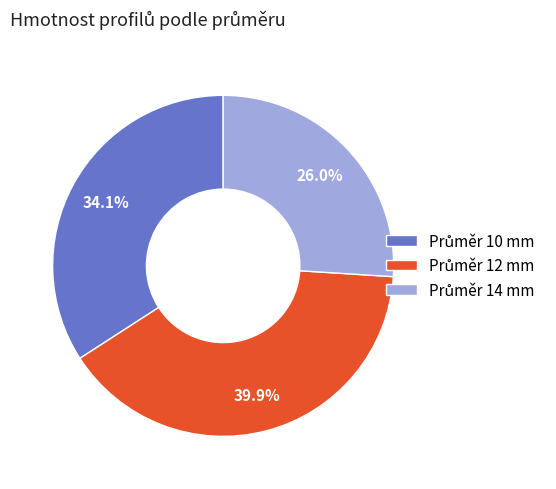

Does any single category account for the majority?

No